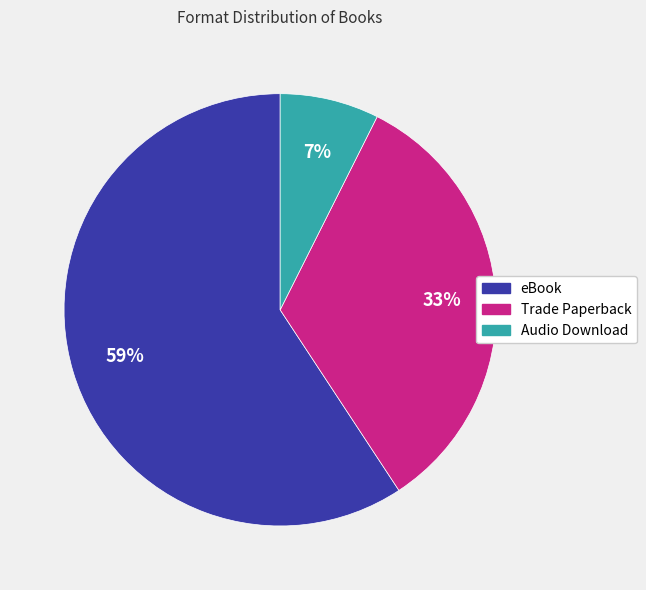

To the nearest percent, what is the combined percentage of eBook and Trade Paperback?

93%